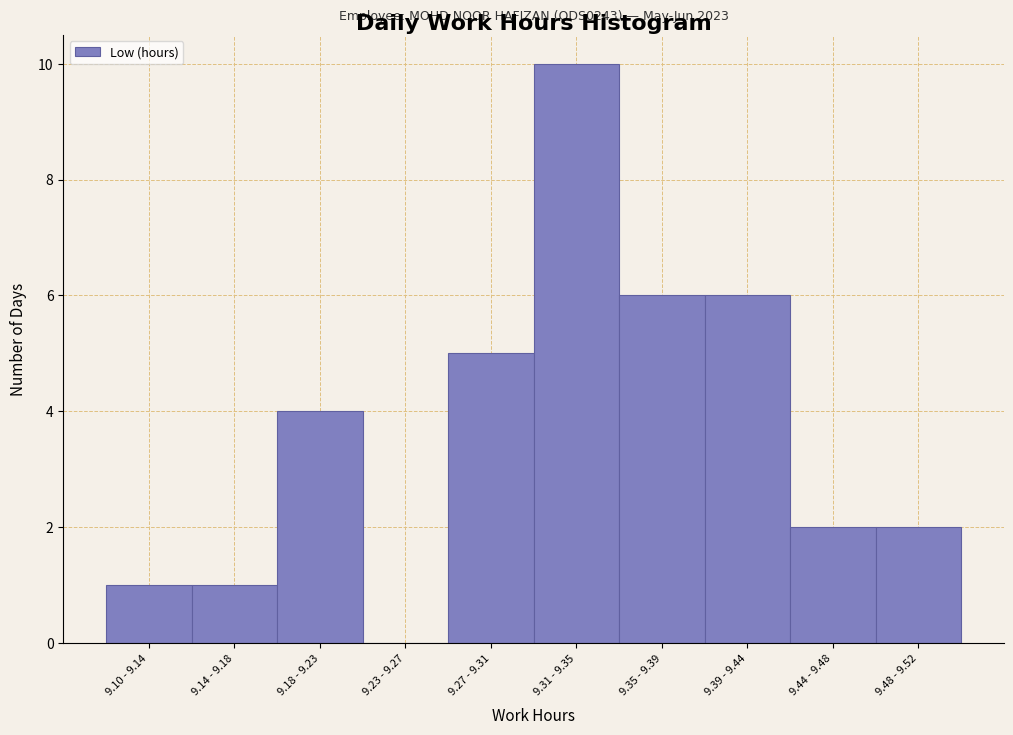

Reading left to right, extract all data points from this chart.

9.10 - 9.14=1	9.14 - 9.18=1	9.18 - 9.23=4	9.23 - 9.27=0	9.27 - 9.31=5	9.31 - 9.35=10	9.35 - 9.39=6	9.39 - 9.44=6	9.44 - 9.48=2	9.48 - 9.52=2